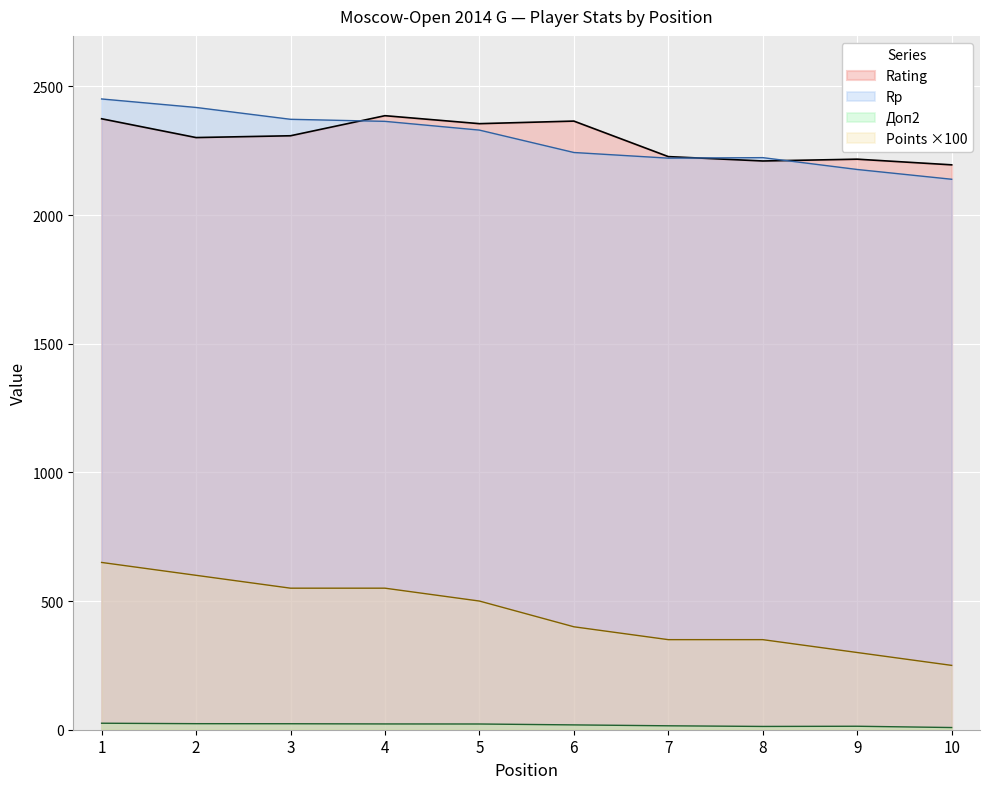

Where is the first local maximum for Doп2?

9